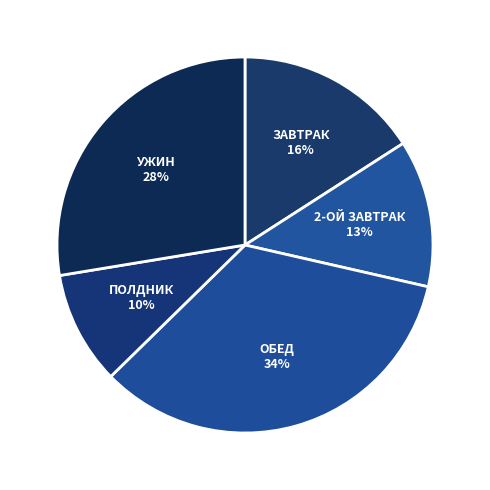

How many slices are in this pie chart?

5